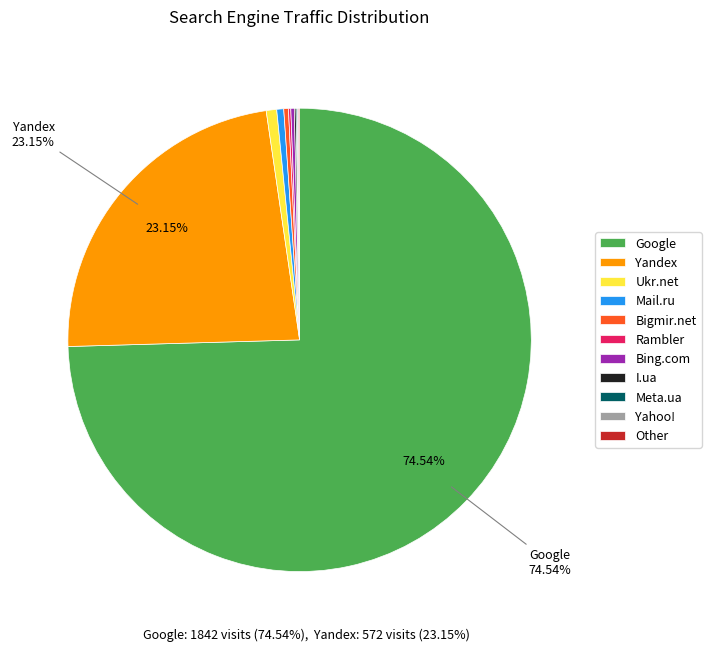

Which slice represents more than half of the pie?

Google